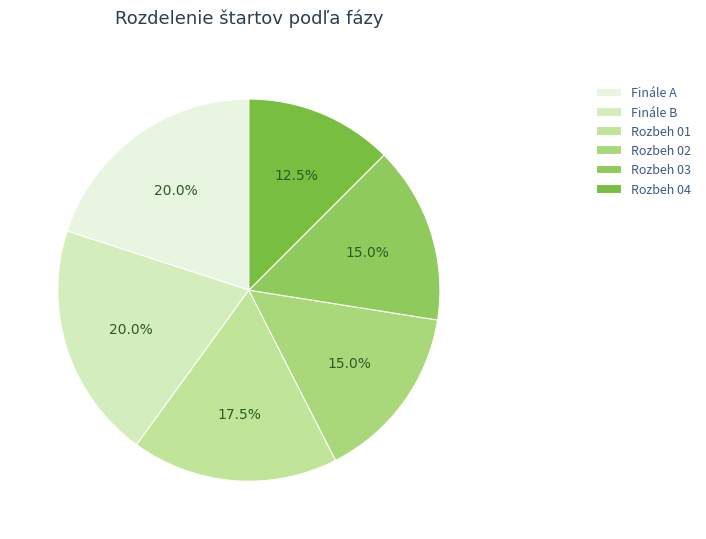

How many segments does this pie chart have?

6